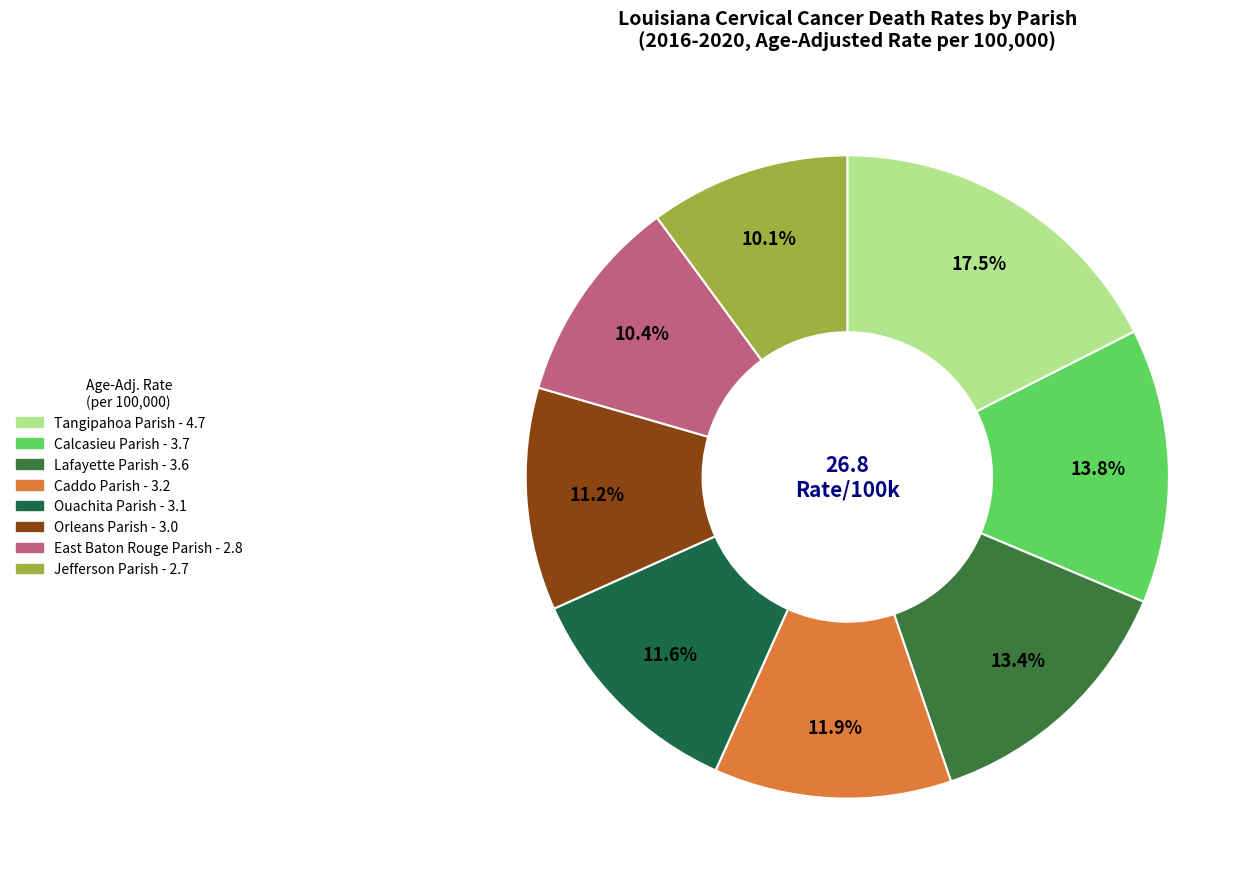

Combined, do Ouachita Parish and Calcasieu Parish account for over 50%?

No